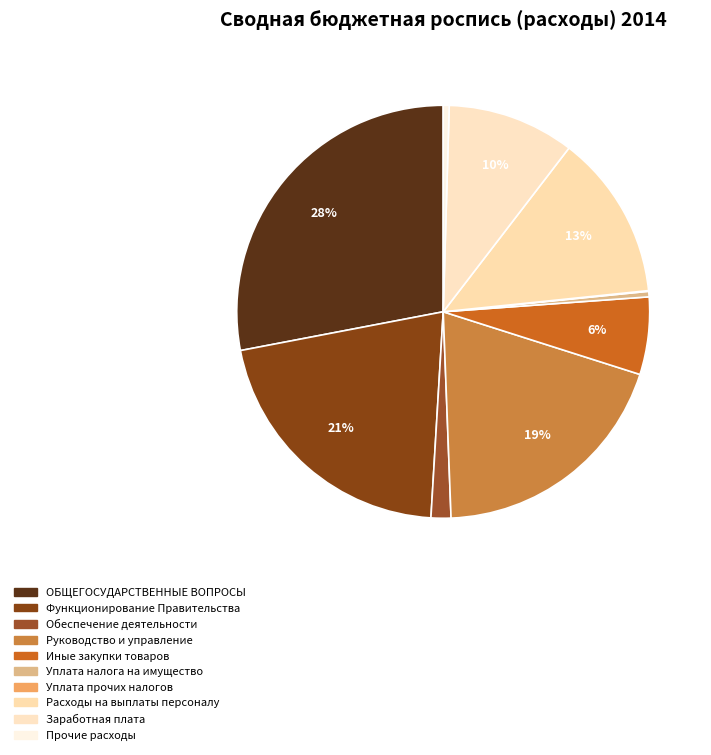

How many segments does this pie chart have?

10